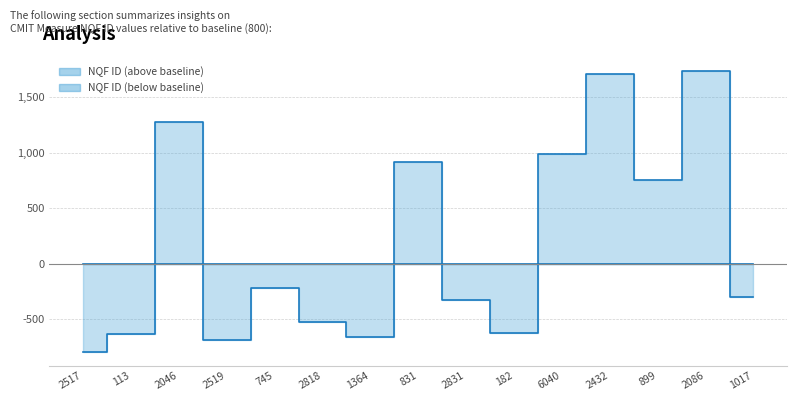

How many values are above zero?

6